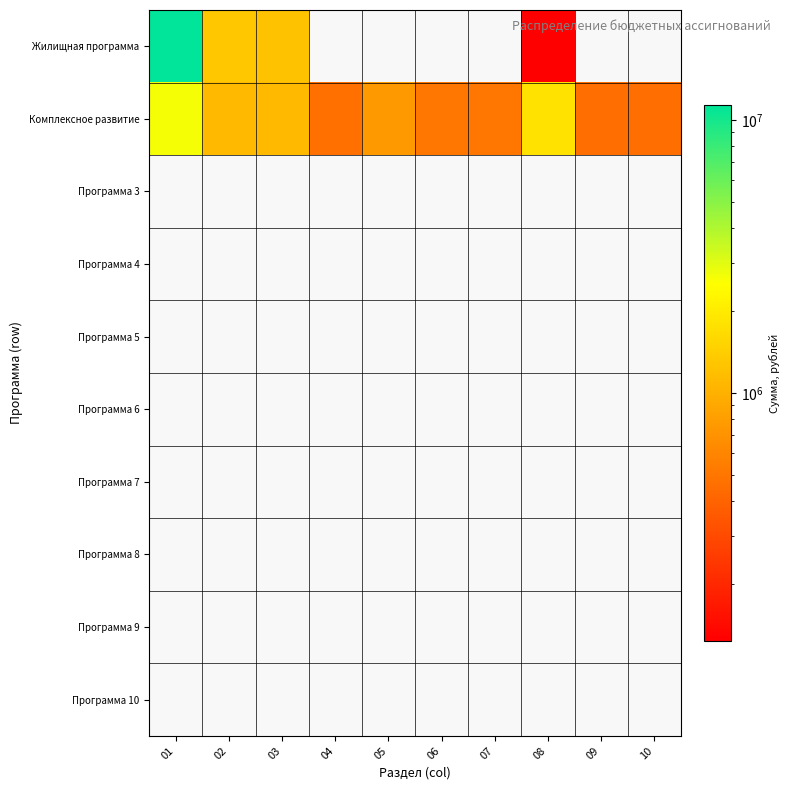

At 02, list the series in order from smallest to largest.

Программа 3, Программа 4, Программа 5, Программа 6, Программа 7, Программа 8, Программа 9, Программа 10, Комплексное развитие, Жилищная программа